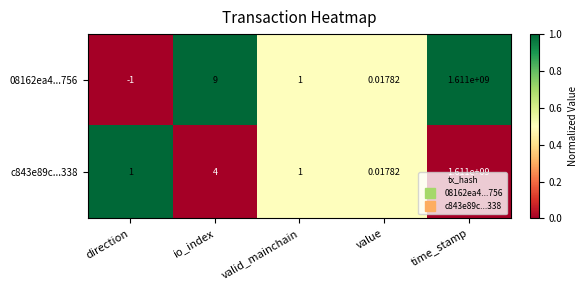

At which label is c843e89c...338 closest to 805500000?

io_index